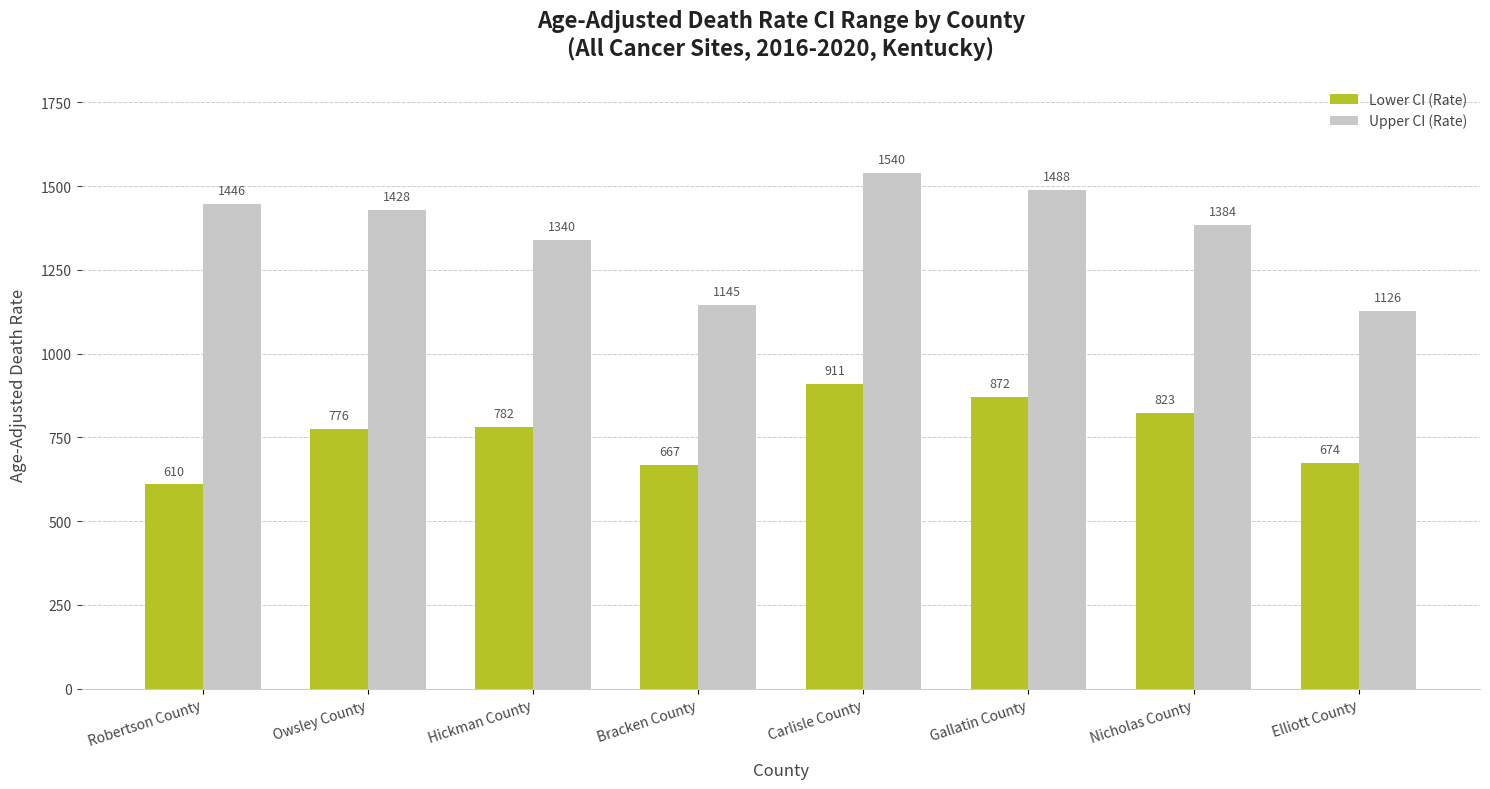

What is the approximate value of Upper CI (Rate) at Carlisle County?

1540.4